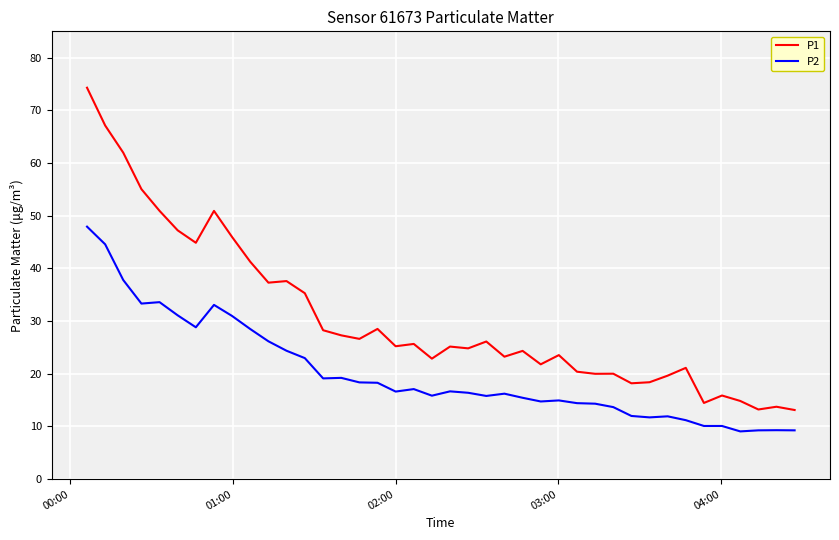

Which series has the widest spread of values?

P1